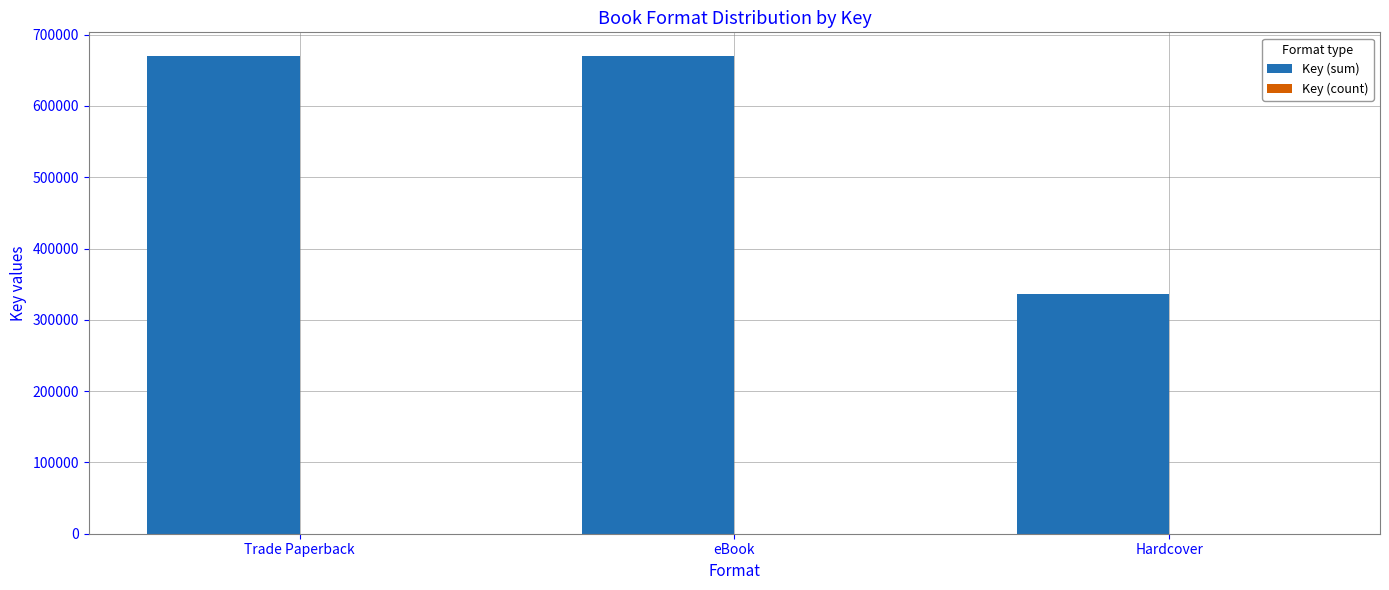

What is the difference between the Key (sum) values at Trade Paperback and Hardcover?

333368